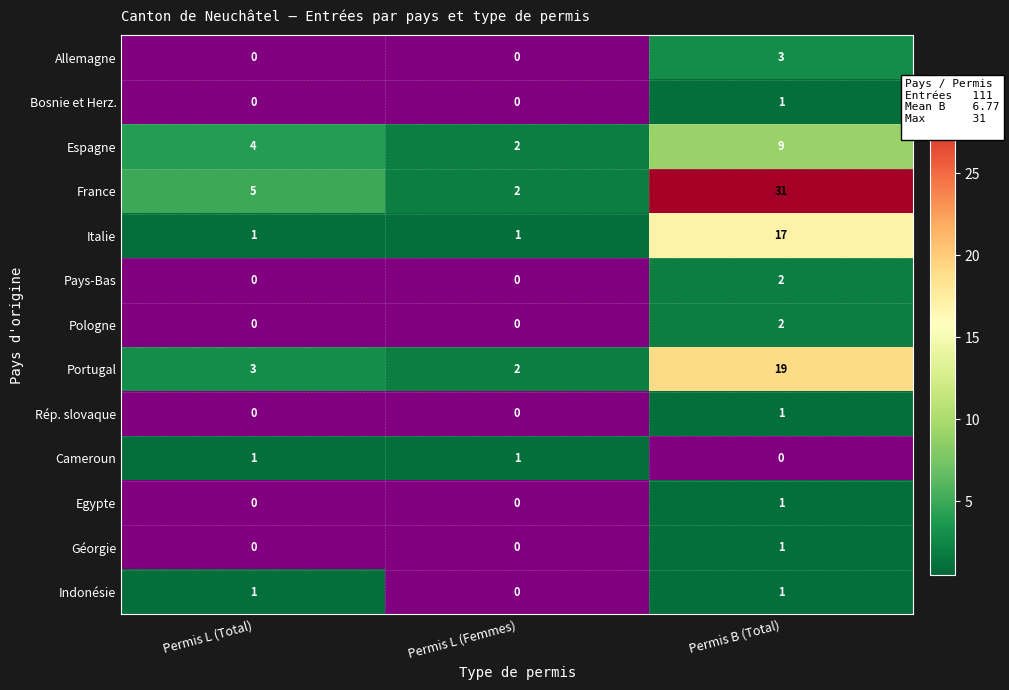

What is the average value of the Italie series?

6